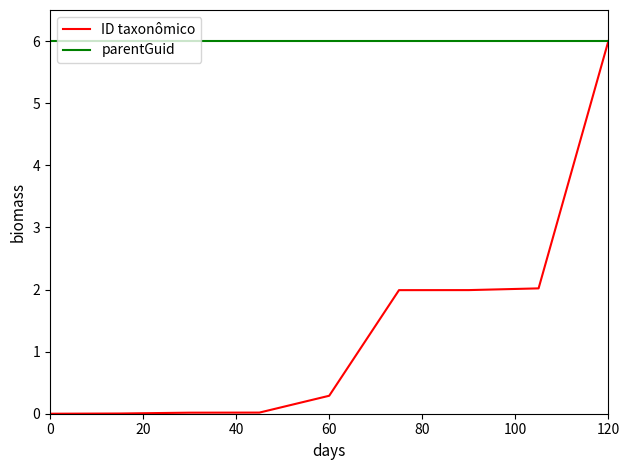

List the series in order of their overall mean, lowest first.

ID taxonômico, parentGuid